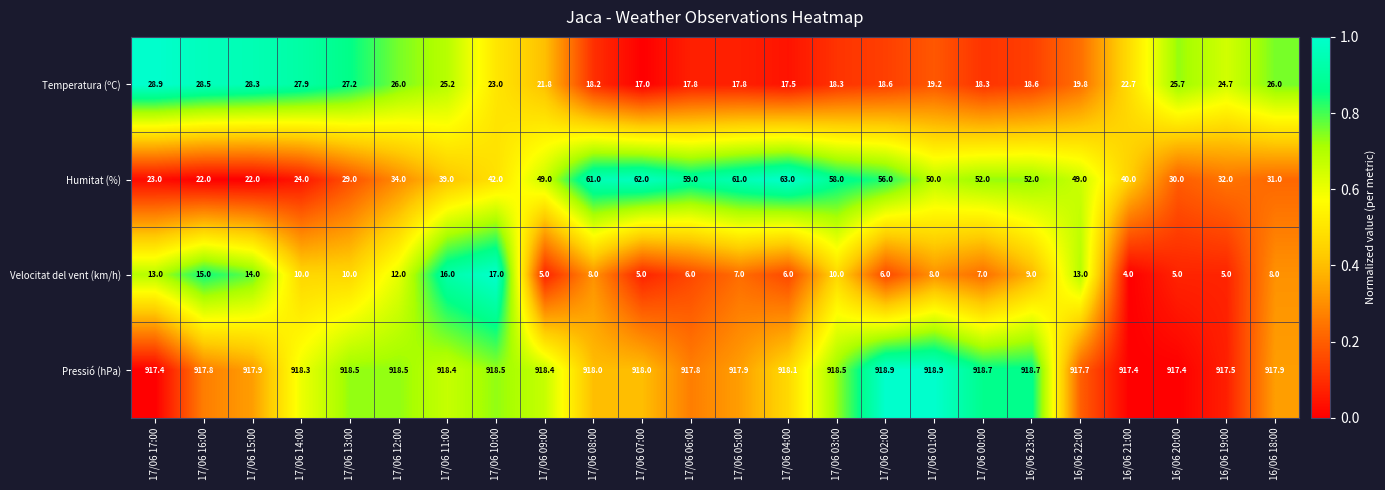

The Temperatura (ºC) series shows 50.7 at 17/06 16:00. True or false?

False